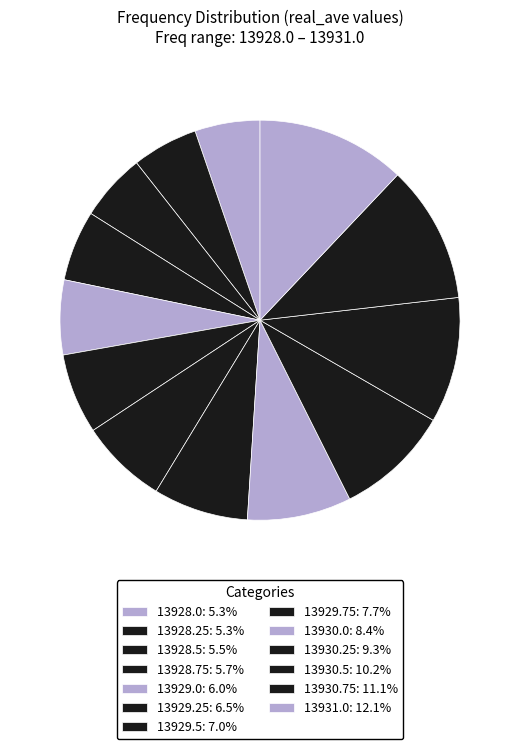

Count the number of slices in the pie.

13